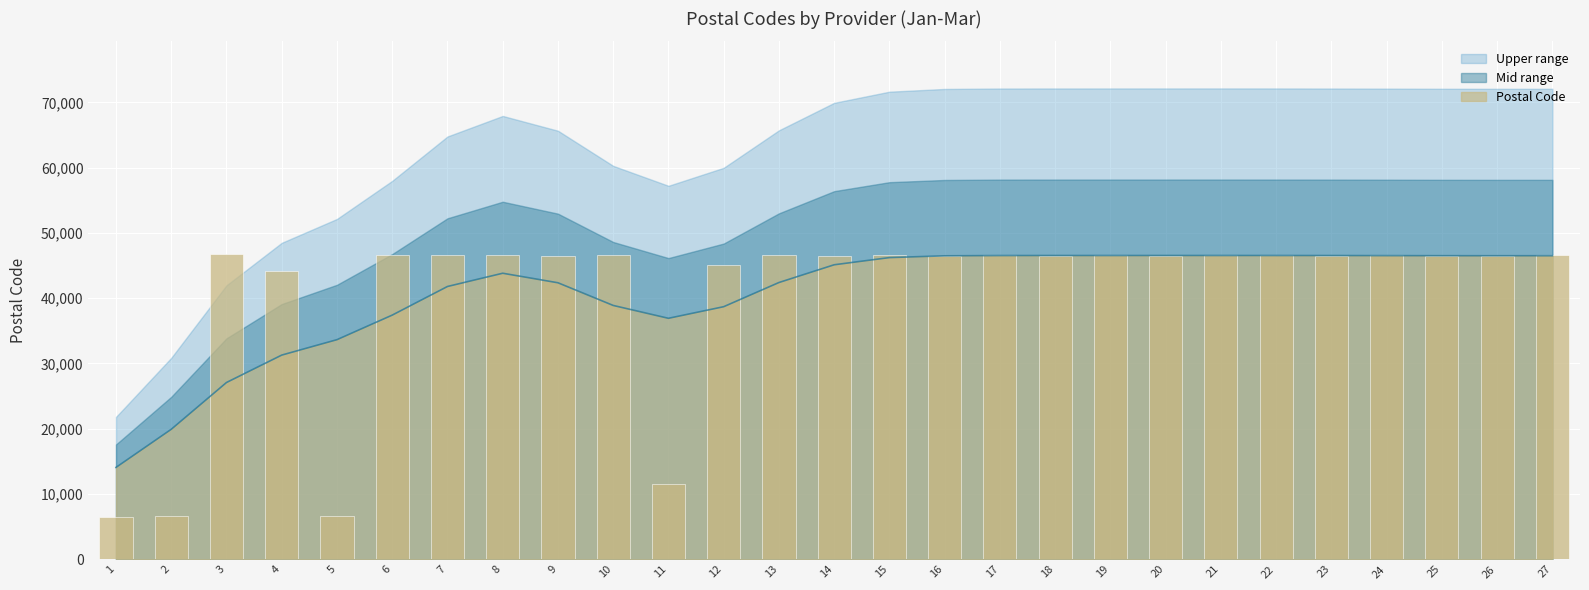

Are the bars grouped side by side (vs. stacked)?

No